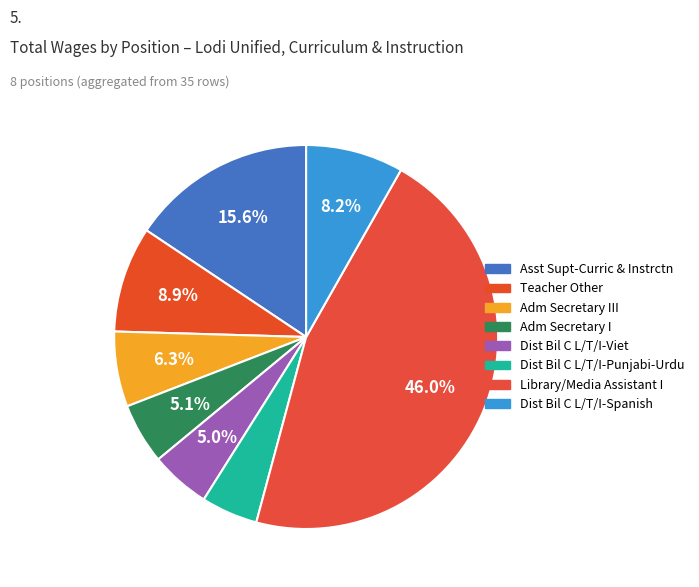

How many slices are in this pie chart?

8